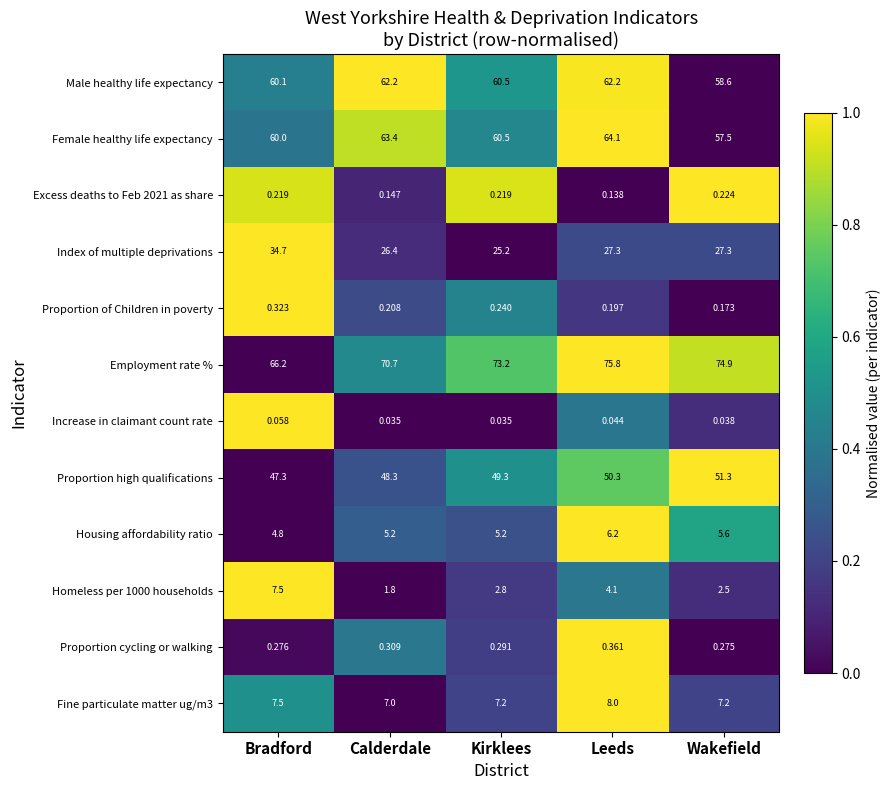

At which category is the sum across all series the highest?

Leeds